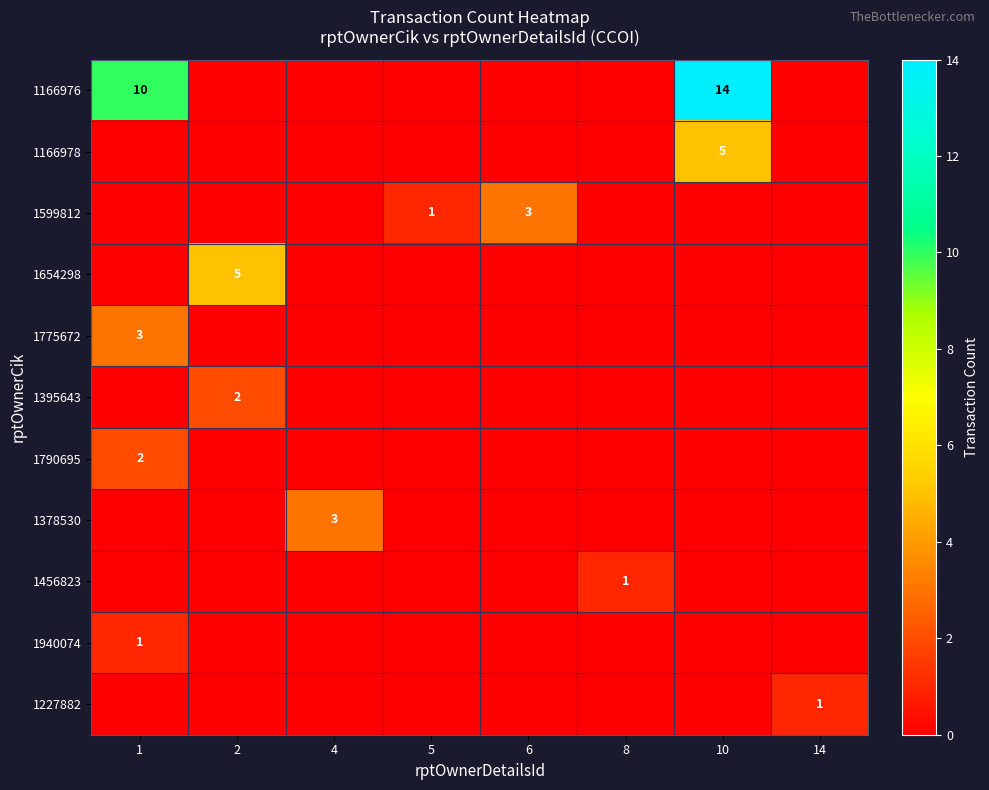

The value of 1395643 at 2 is 4. True or false?

False